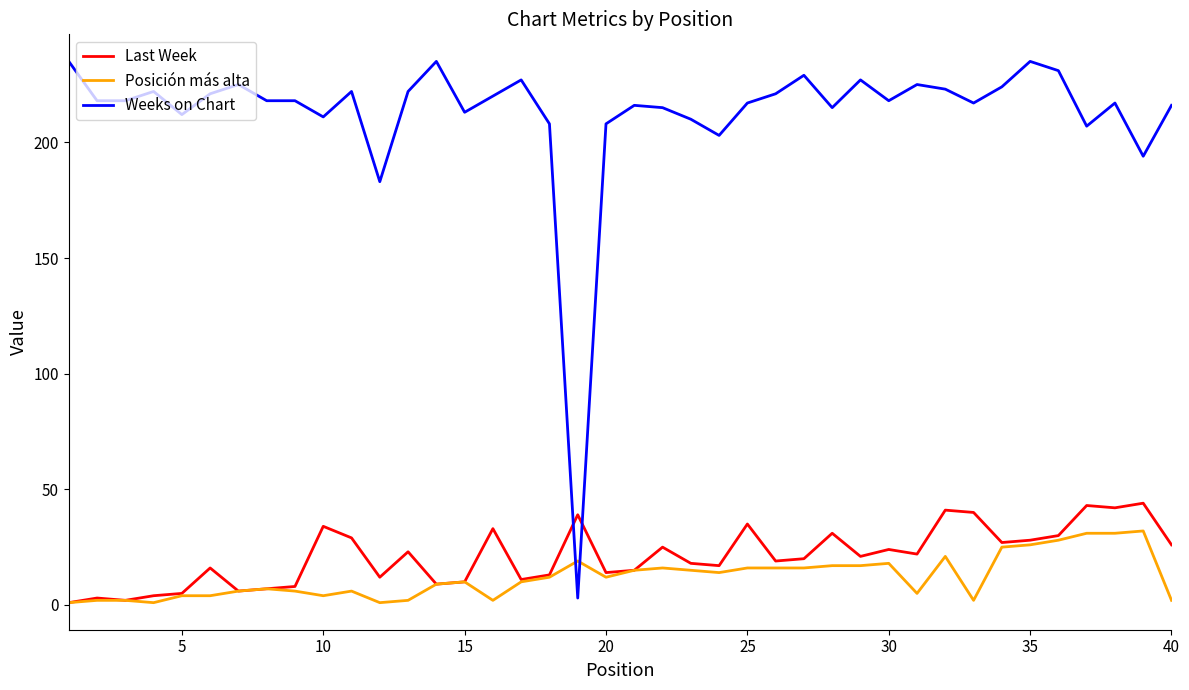

True or false: Weeks on Chart and Last Week cross at least once.

True